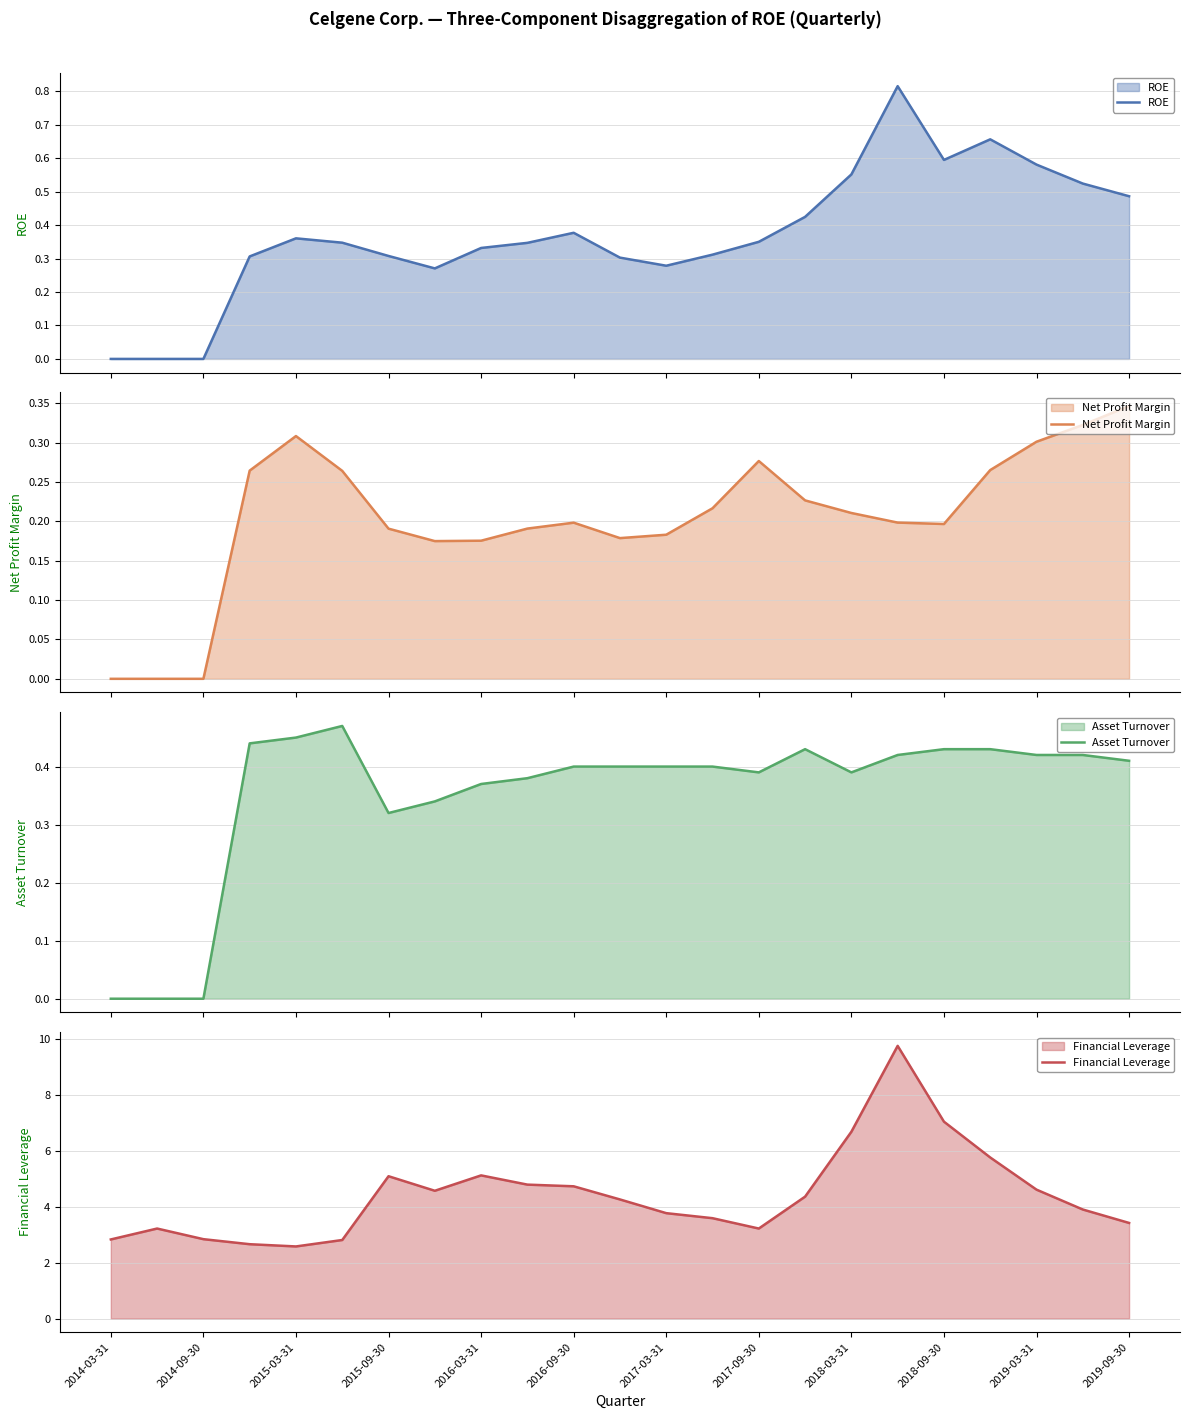

True or false: Financial Leverage and ROE intersect in this chart.

False